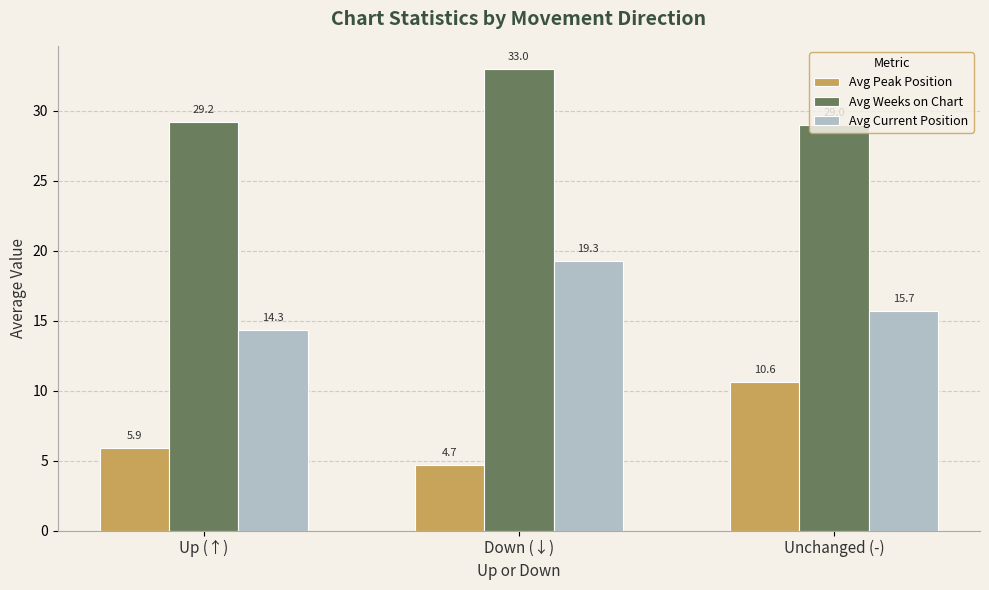

Is it true that Avg Weeks on Chart equals 8.0 at Unchanged (-)?

False